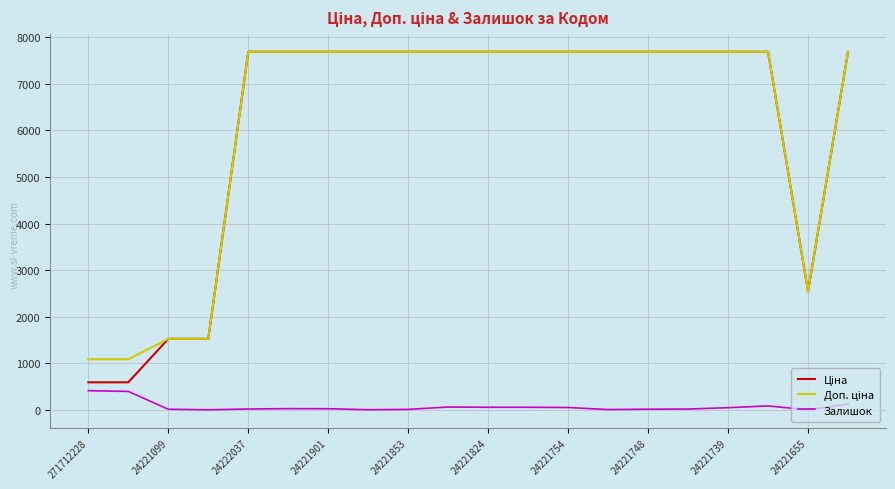

What is the maximum value for Залишок?

414.0